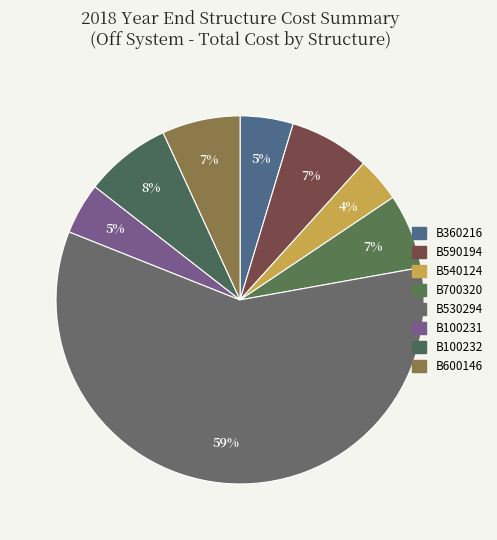

Which slice is the smallest?

B540124